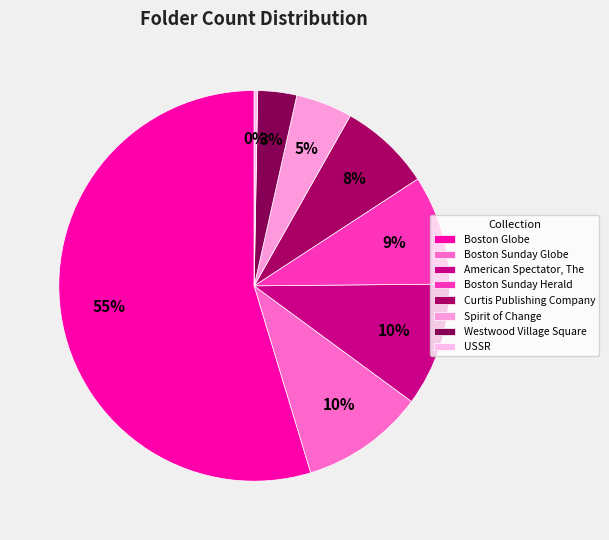

Is it true that American Spectator, The is 10% of the pie?

True